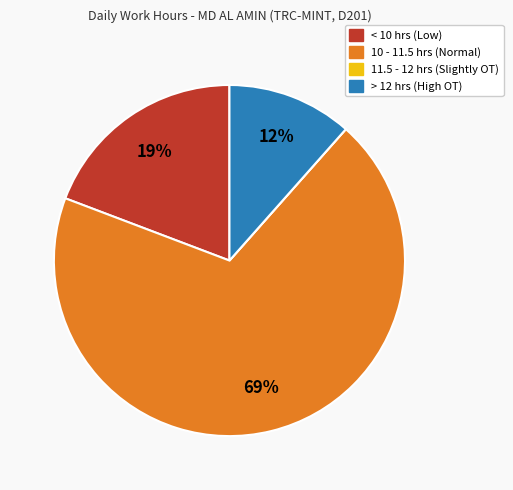

The > 12 hrs (High OT) slice represents 26% of the pie. True or false?

False